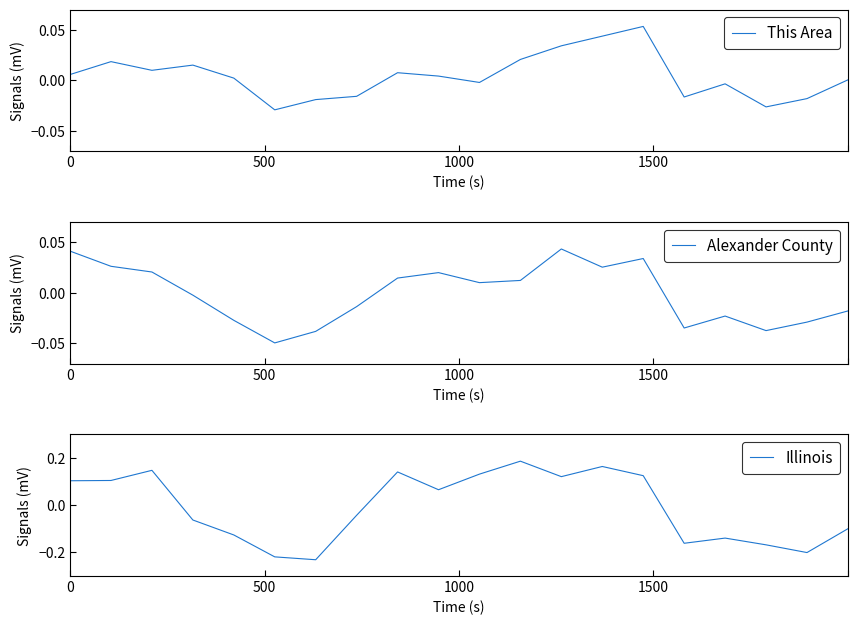

Rank the series at 6 from highest to lowest value.

This Area, Alexander County, Illinois